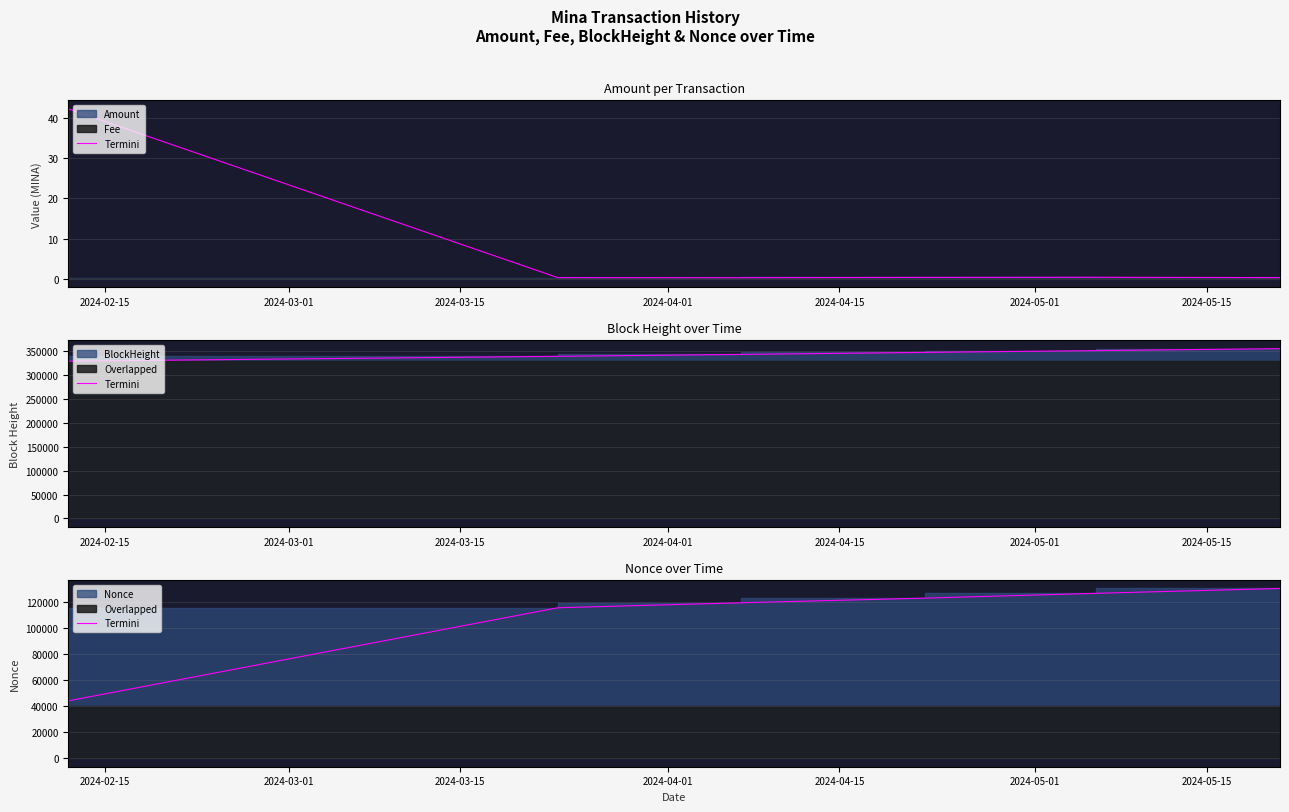

True or false: the data has more than 2 interior local peaks.

False